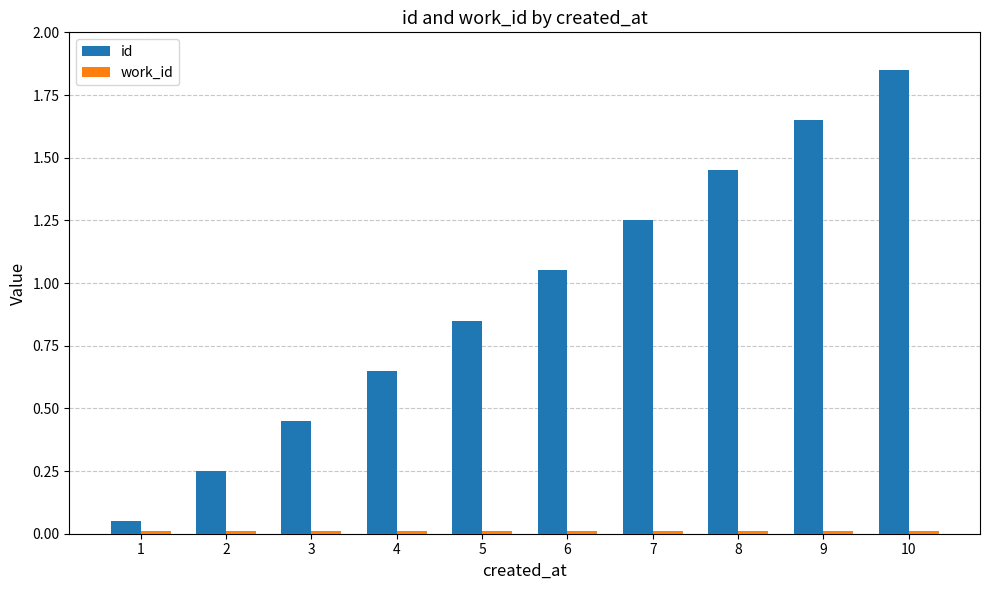

What is the difference between the maximum and minimum values in the id series?

1.8